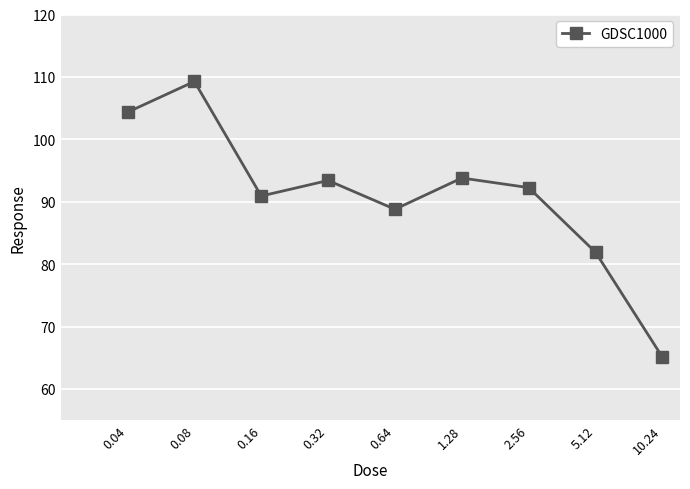

How many interior local valleys (lower than both neighbors) does the data have?

2